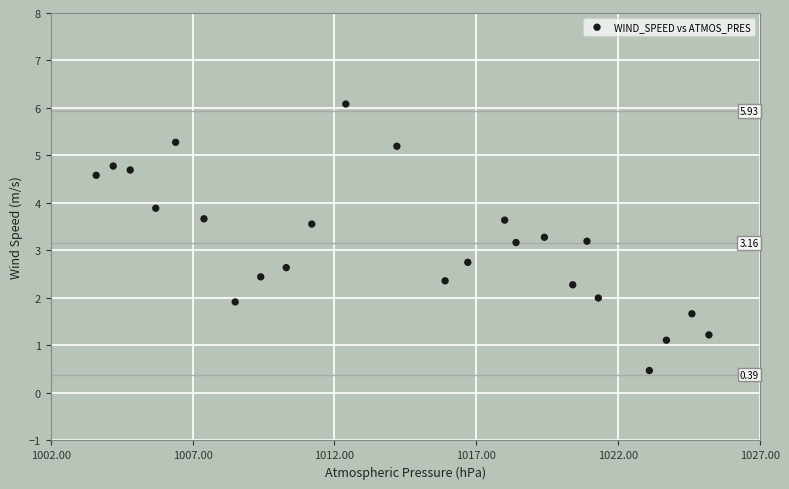

What is the range of X values (max minus min)?

21.6